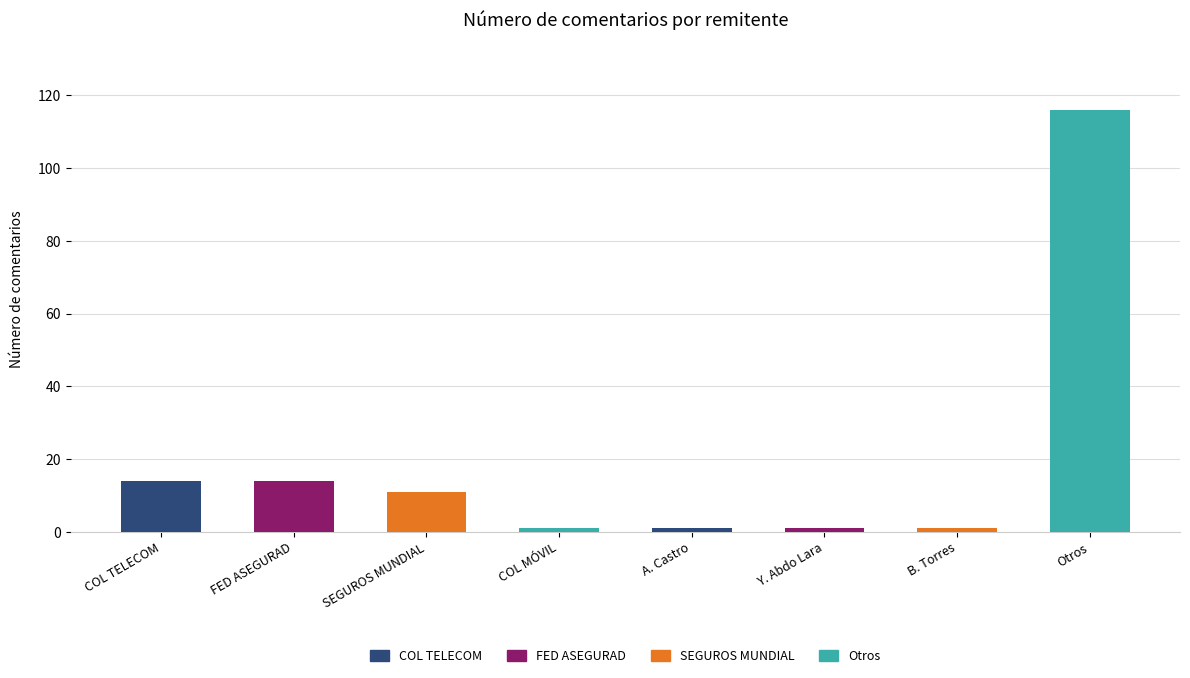

Reading left to right, extract all data points from this chart.

COLOMBIA TELECOMUNICACIONES S.A ESP=14	FEDERACIÓN DE ASEGURADORES COLOMBIANOS=14	SEGUROS MUNDIAL=11	COLOMBIA MÓVIL S.A ESP=1	Alfonso Castro=1	Yesid Nacim Abdo Lara=1	Boris Torres=1	Otros / Other=116